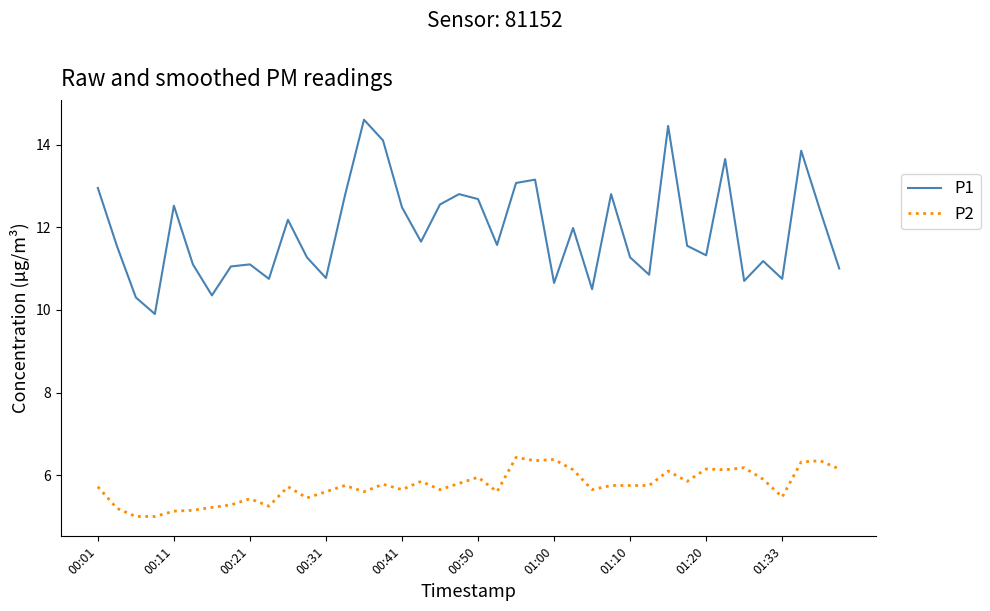

At how many categories does at least one series exceed 8?

40